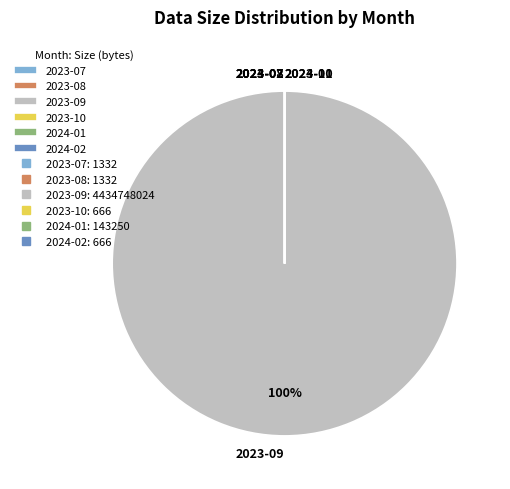

Does any single category account for the majority?

Yes